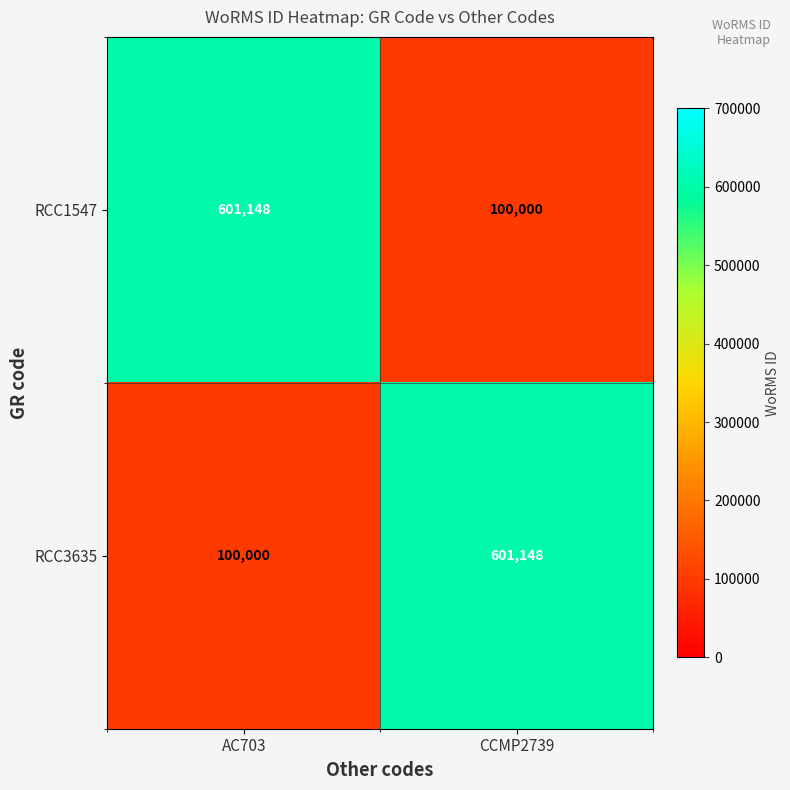

What is the difference between the RCC3635 values at CCMP2739 and AC703?

501148